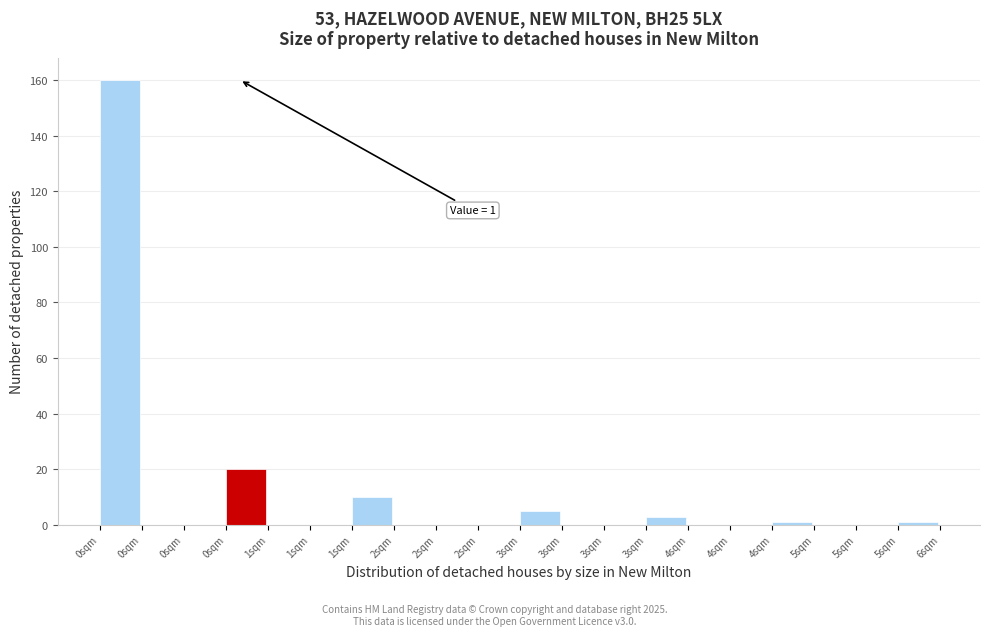

Count the number of categories in the chart.

20